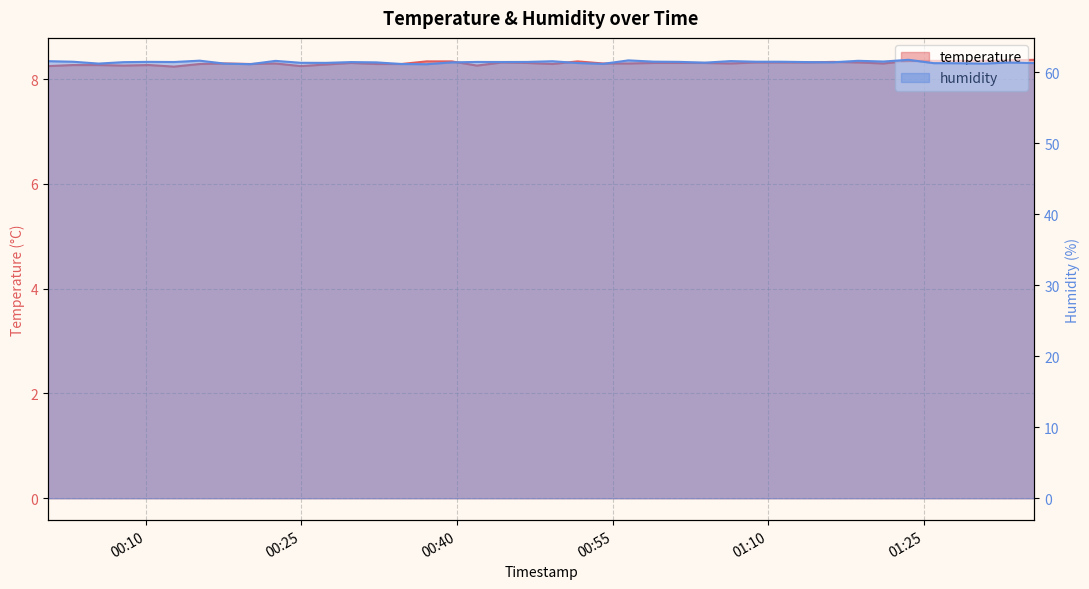

What is the approximate value of temperature at 2022-11-23T00:07:54?

8.3